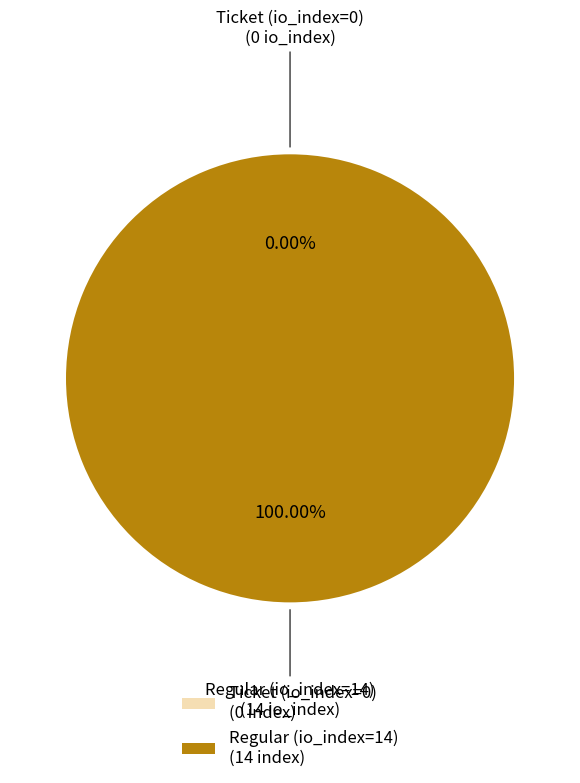

To the nearest percent, what is the difference between the largest and smallest slice percentages?

100%